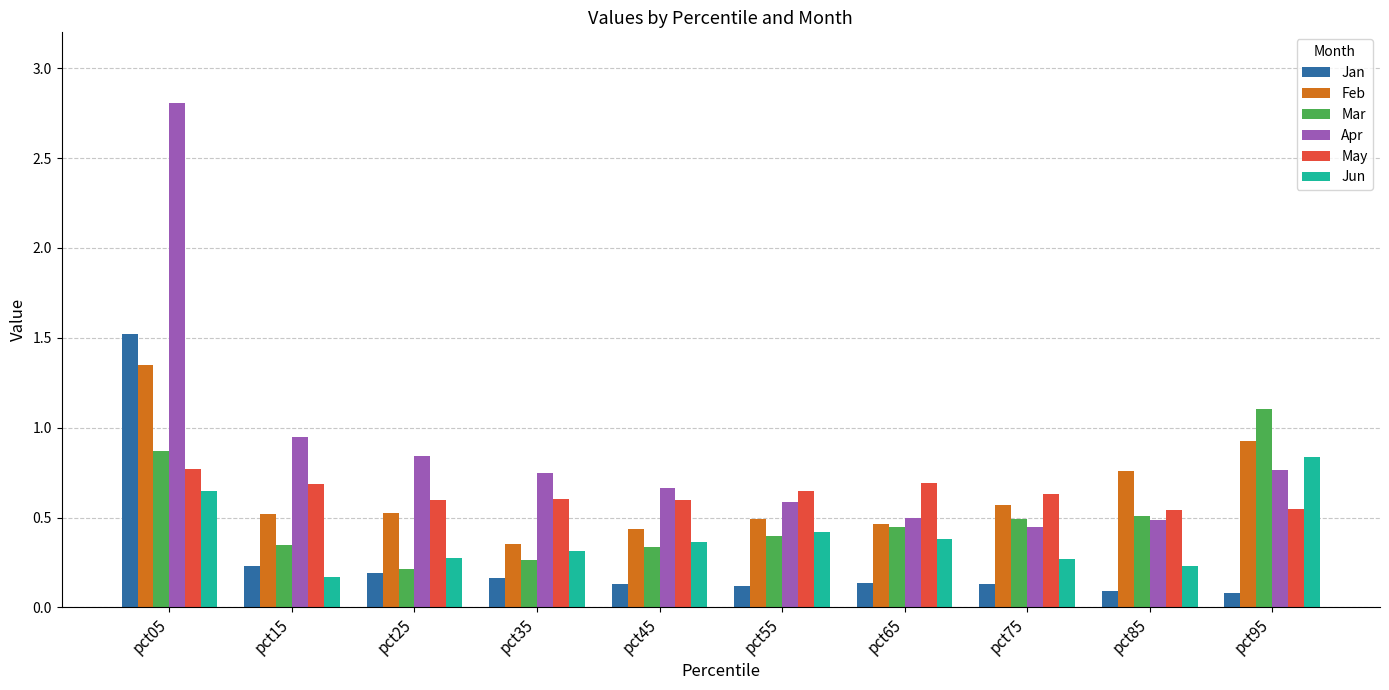

Between pct05 and pct95, which series saw the biggest shift?

Apr